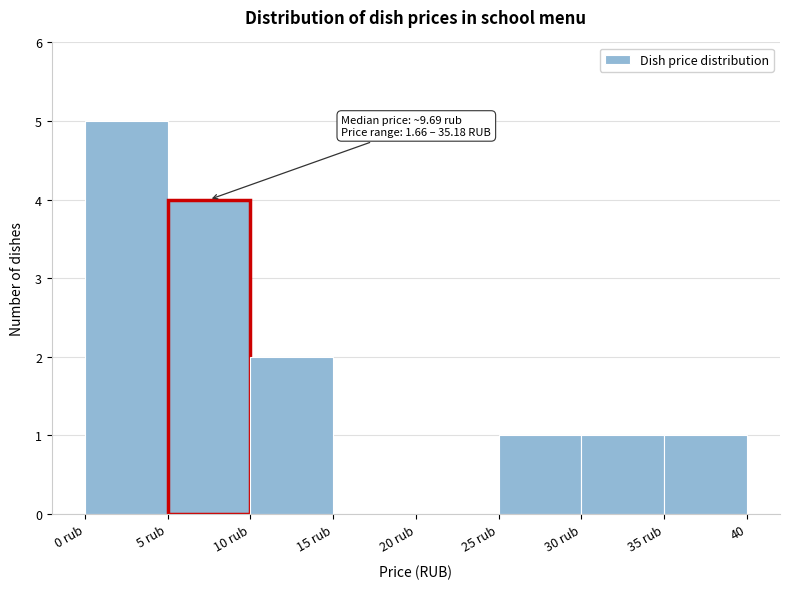

Reading right to left, extract all data points from this chart.

35 rub=1	30 rub=1	25 rub=1	20 rub=0	15 rub=0	10 rub=2	5 rub=4	0 rub=5